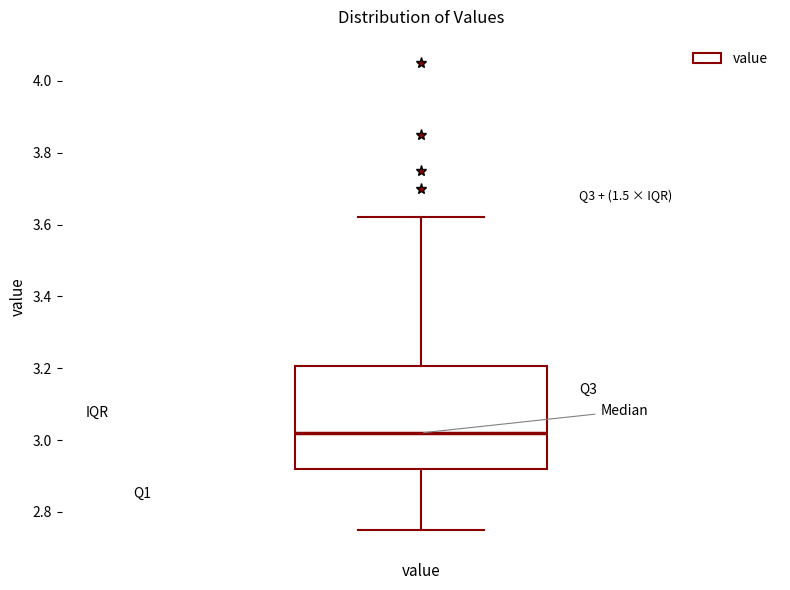

Read this box plot against the y-axis: the position of the median line, the range covered by the box, and the ends of both whiskers. The values are not printed on the chart, so give them approximately, as read against the axis.

median 3.02, box 2.92 to 3.20, whiskers 2.76 to 3.62